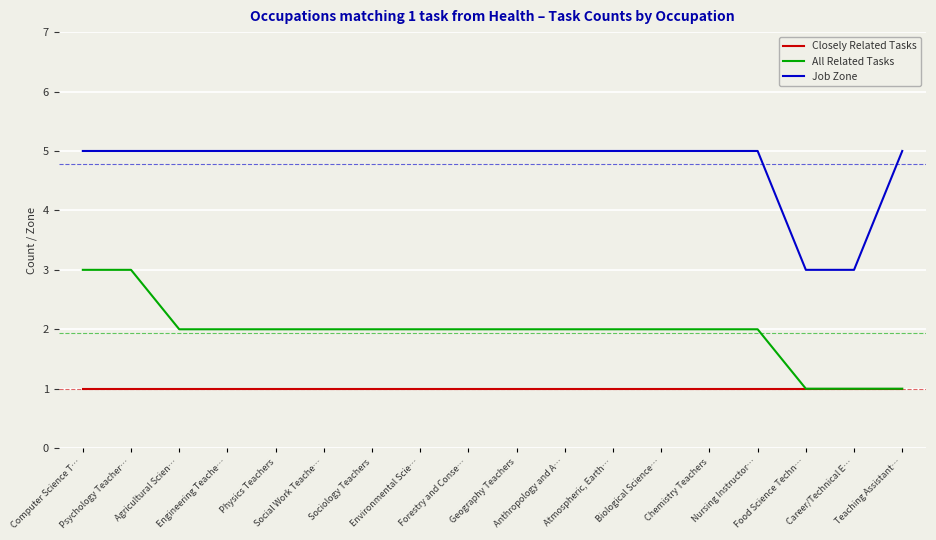

Does the chart have visible grid lines?

Yes